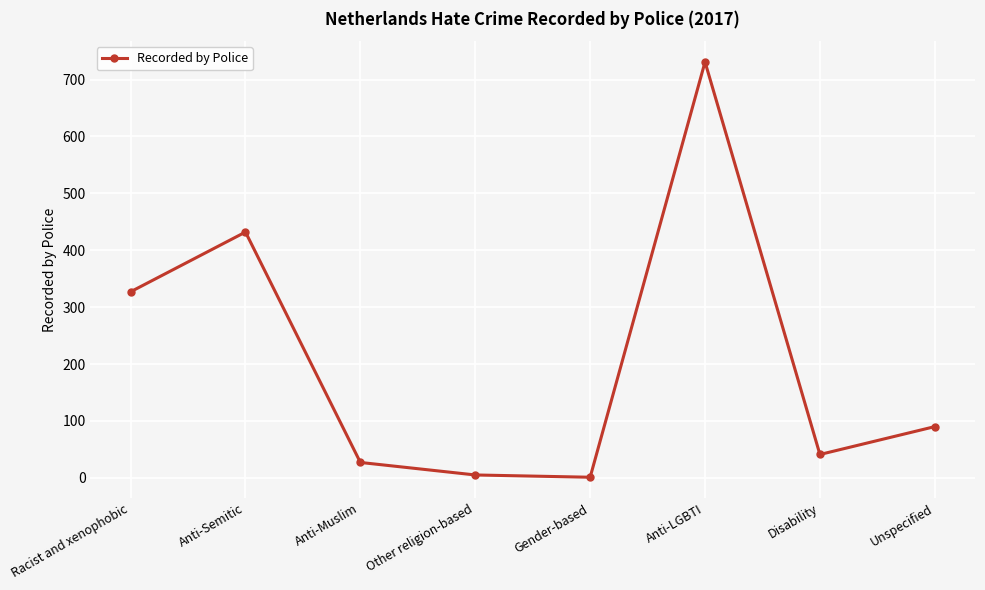

Is this an area chart (filled region under the line)?

No